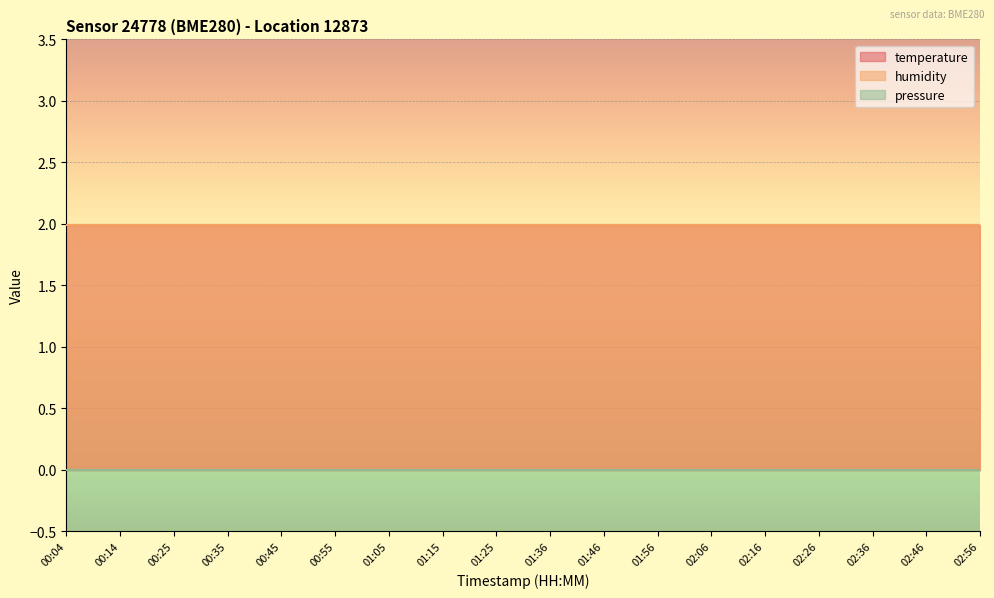

True or false: temperature has more than 2 interior local peaks.

False